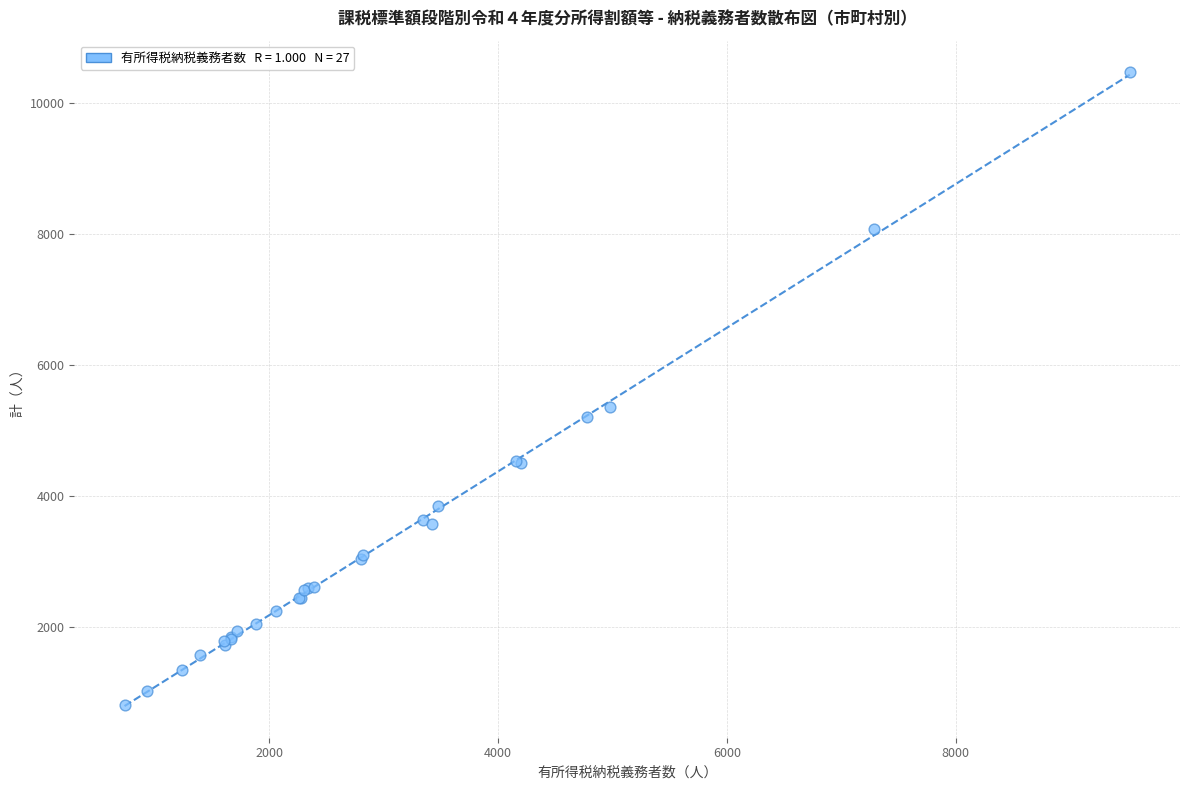

What Y value in the scatter plot is closest to 5646?

5365